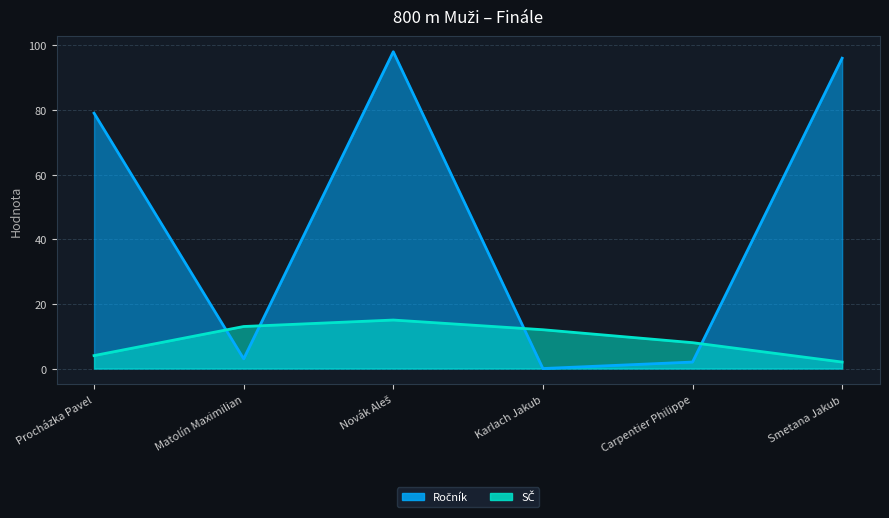

Reading left to right, extract all data points from this chart.

Ročník: Procházka Pavel=79	Matolín Maximilian=3	Novák Aleš=98	Karlach Jakub=0	Carpentier Philippe=2	Smetana Jakub=96
SČ: Procházka Pavel=4	Matolín Maximilian=13	Novák Aleš=15	Karlach Jakub=12	Carpentier Philippe=8	Smetana Jakub=2